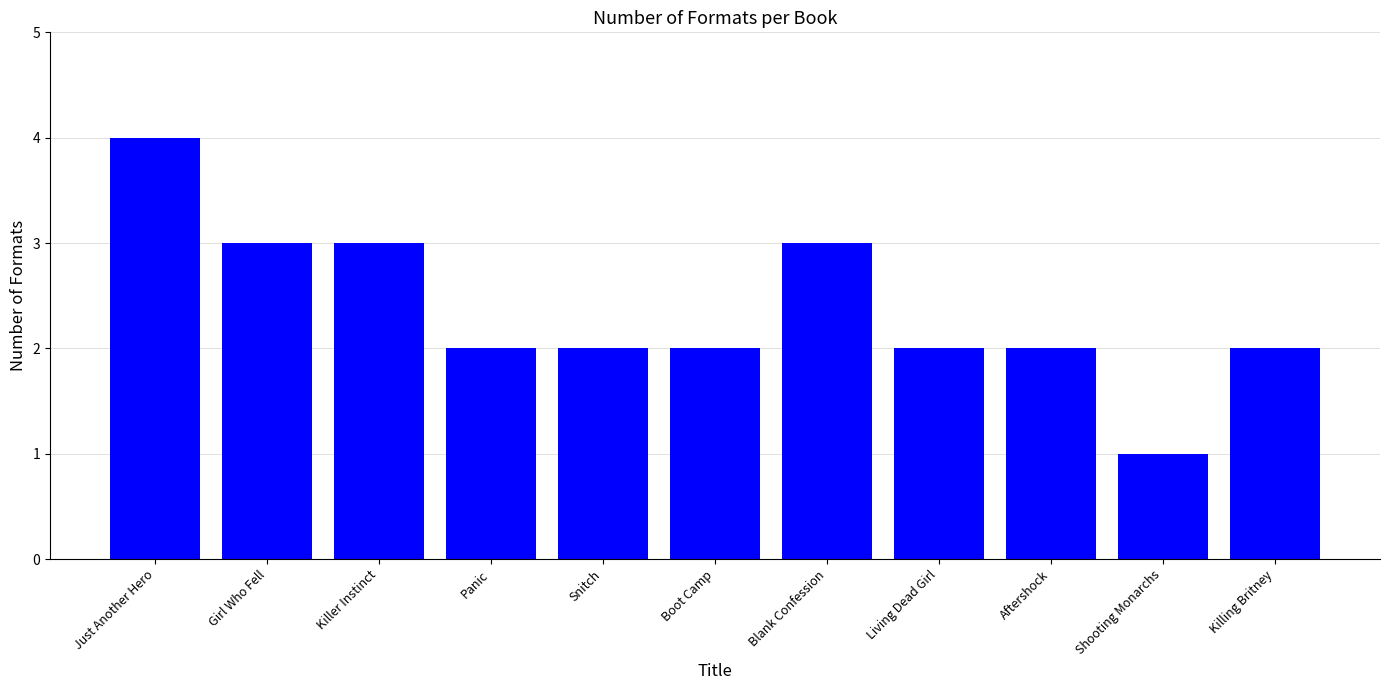

How many bars are there in total?

11